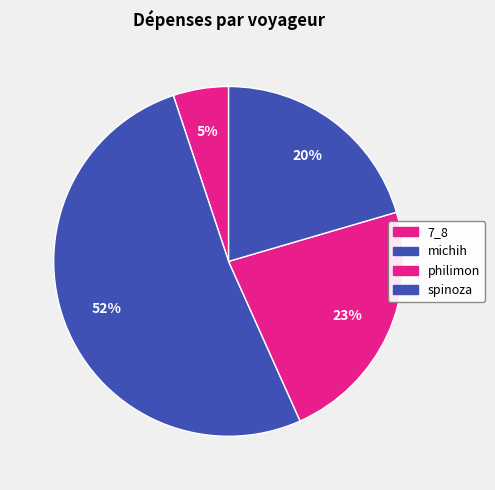

Rank the categories by value from lowest to highest.

7_8, spinoza, philimon, michih